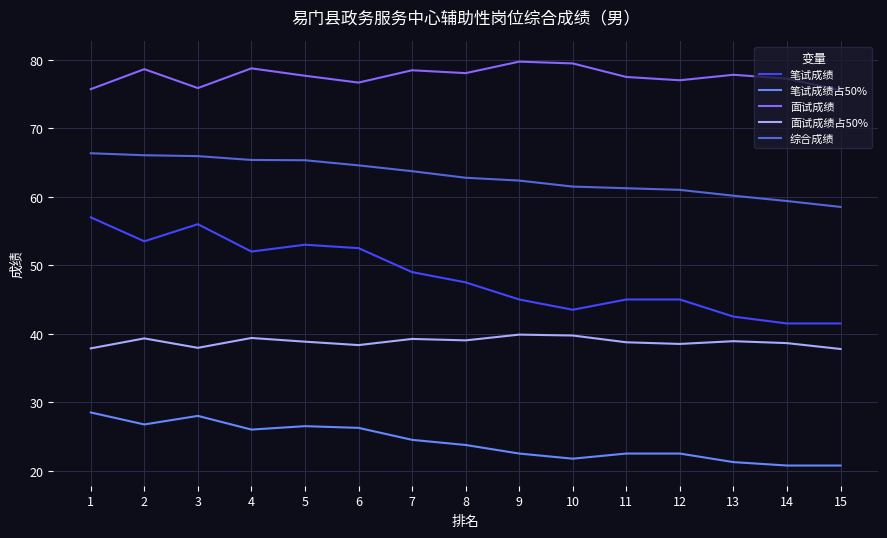

At which category does 面试成绩占50% reach its first local valley?

3